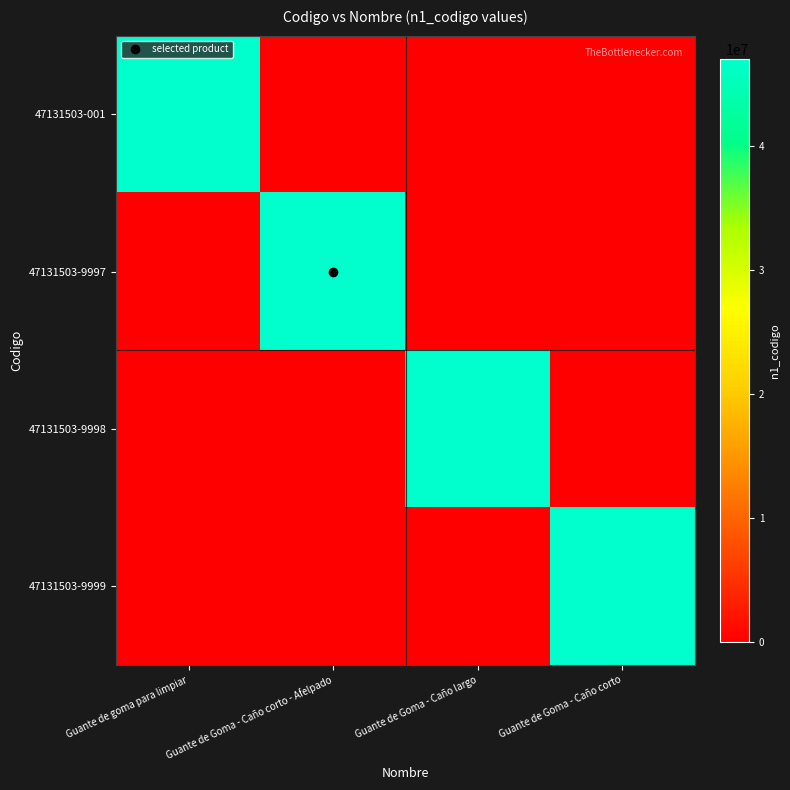

At how many categories does at least one series exceed 12393524?

4